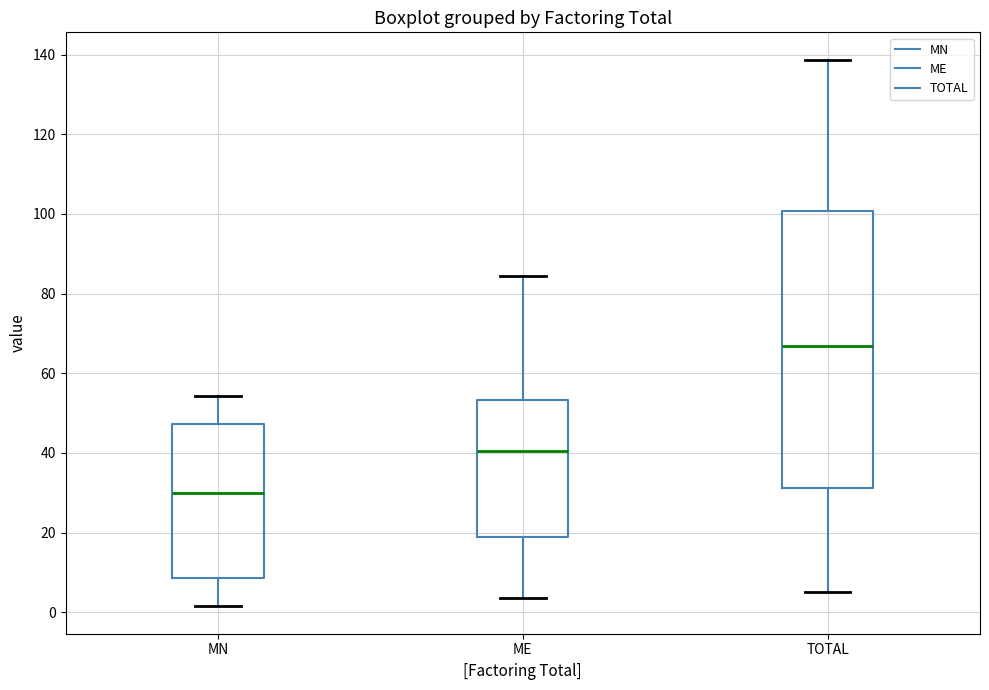

Reading left to right, transcribe this box plot: for each box, give where its median line is, the range the box spans, and where its two whiskers end, as read against the y-axis. The values are not printed on the chart, so give them approximately, as read against the axis.

MN: median 30, box 8 to 48, whiskers 2 to 54
ME: median 40, box 18 to 54, whiskers 4 to 84
TOTAL: median 66, box 32 to 100, whiskers 6 to 138